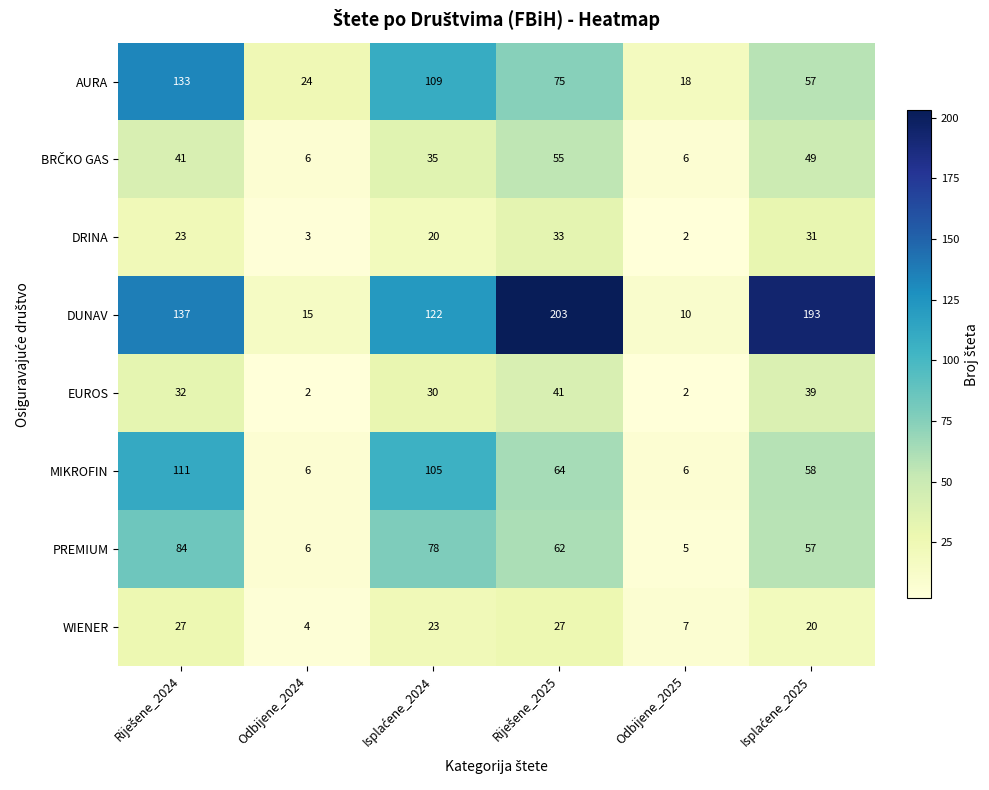

How many distinct data groups are displayed?

8